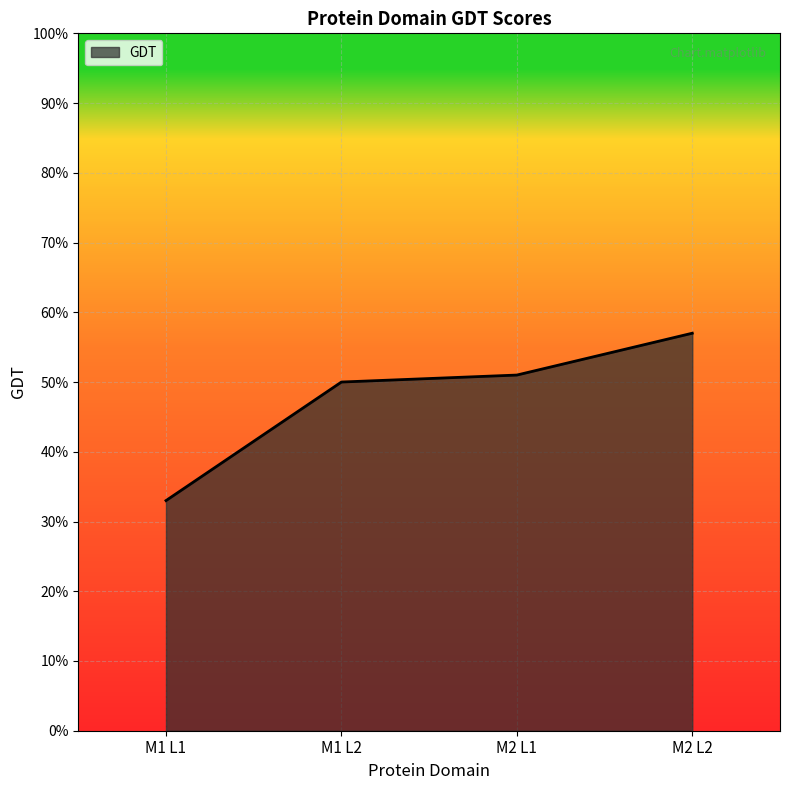

Reading right to left, transcribe all the data shown in this chart.

M2 L2=57	M2 L1=51	M1 L2=50	M1 L1=33